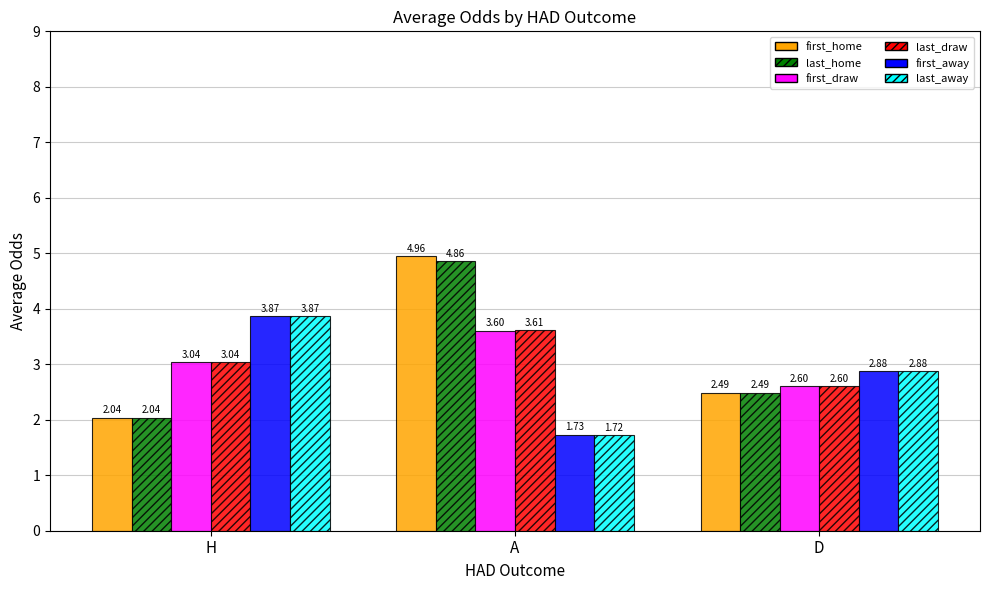

Which series changed the most between A and D?

first_home